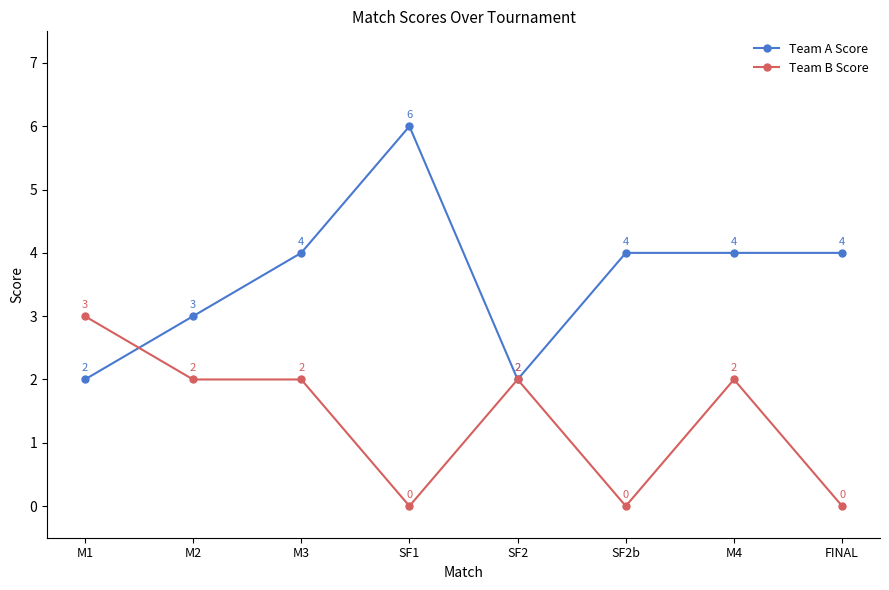

Does the chart display data point markers on the line(s)?

Yes